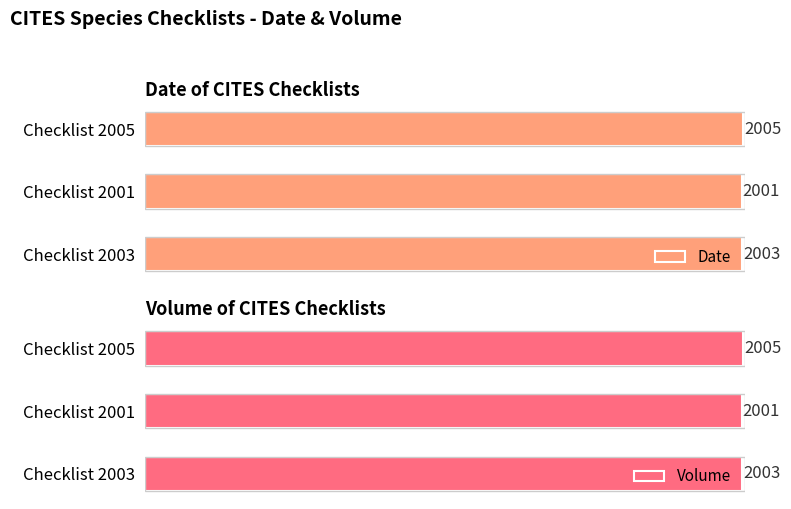

Where is Date nearest to the value 2003?

Checklist 2003